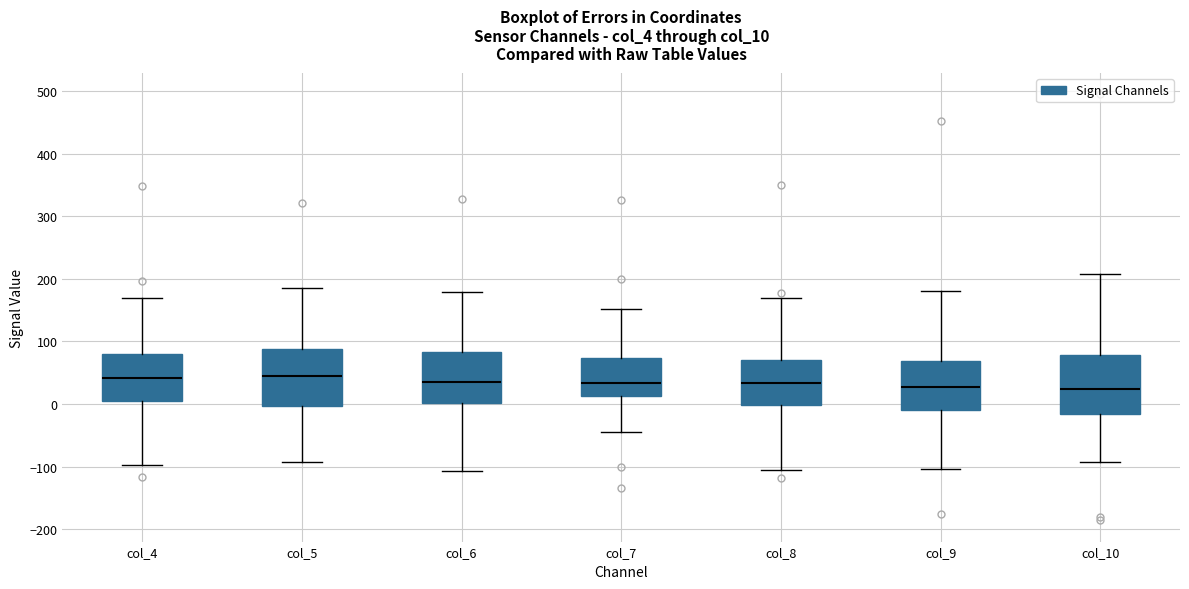

Where does the lower whisker of the box for col_6 end on the y-axis? The values are not printed on the chart, so give them approximately, as read against the axis.

-110